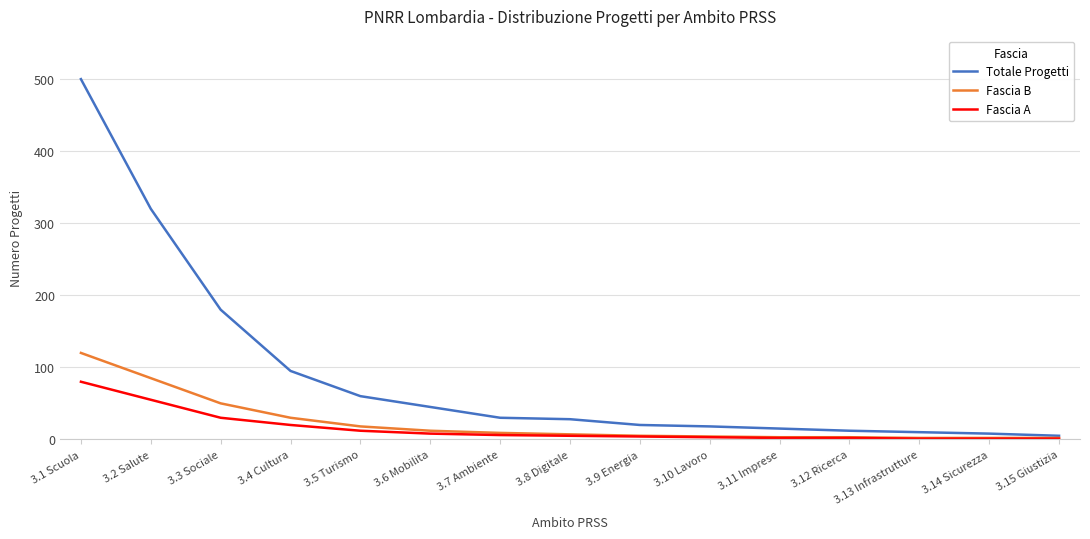

What is the maximum value shown in the chart?

500